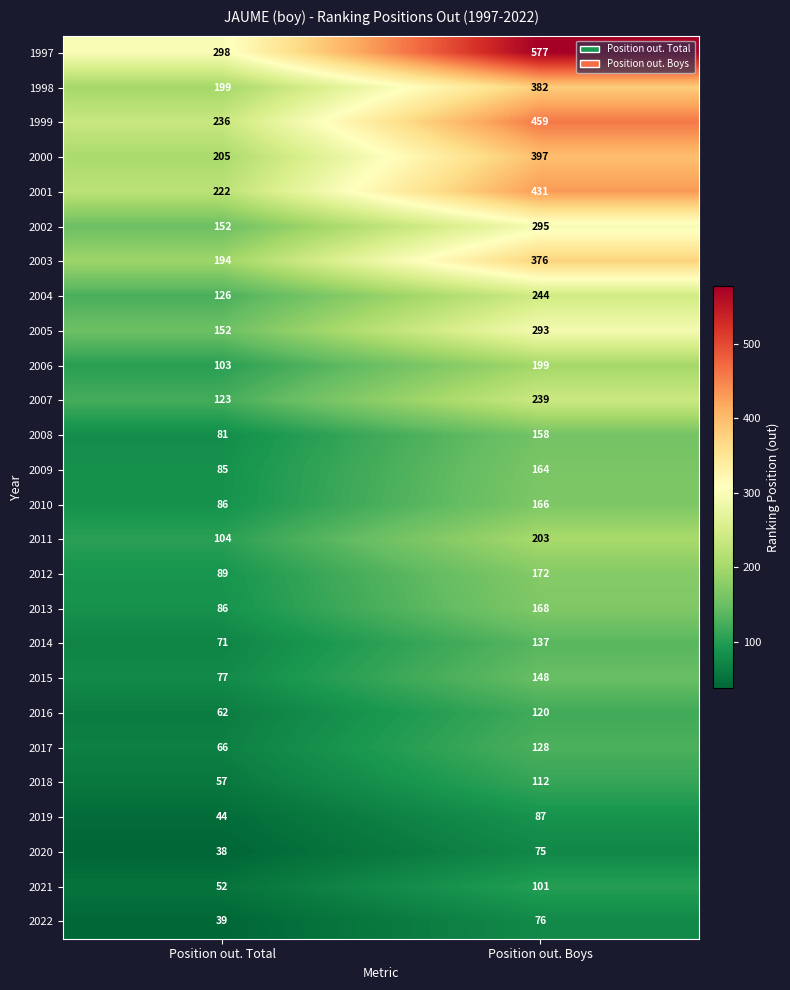

Is it true that 2022 equals 64 at Position out. Total?

False